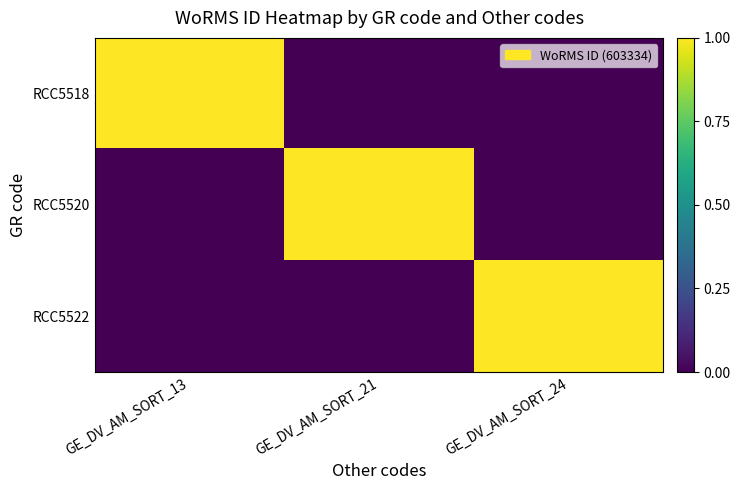

How many data points does each series have?

3